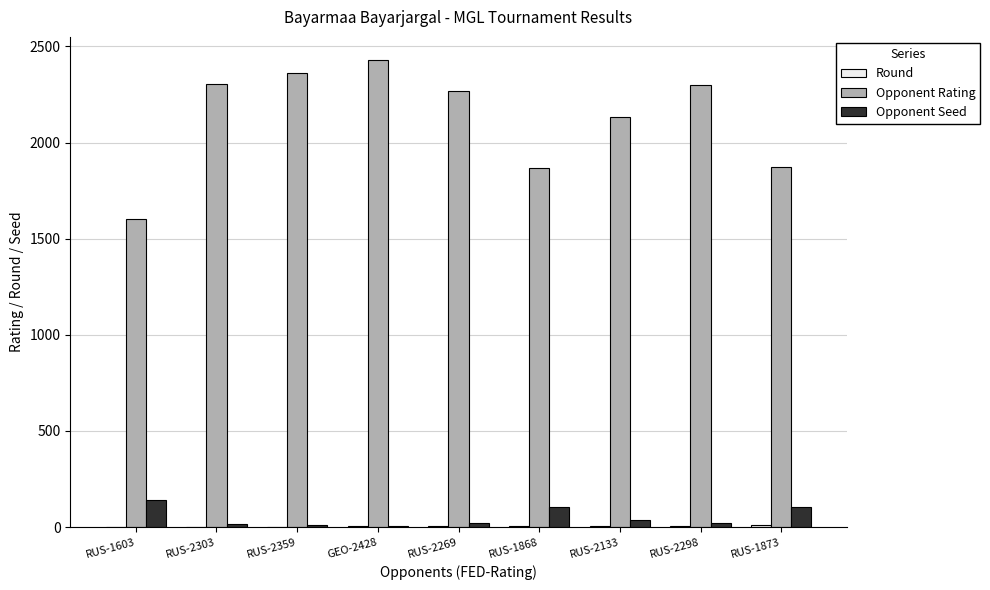

What is the highest value of the Opponent Rating series?

2428